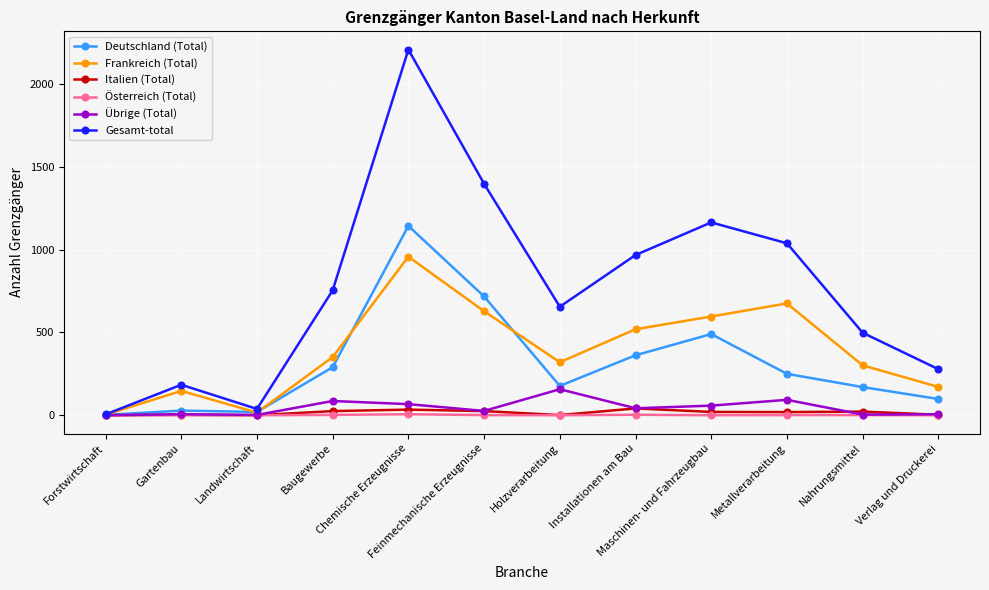

The Gesamt-total series shows 1013 at Holzverarbeitung. True or false?

False